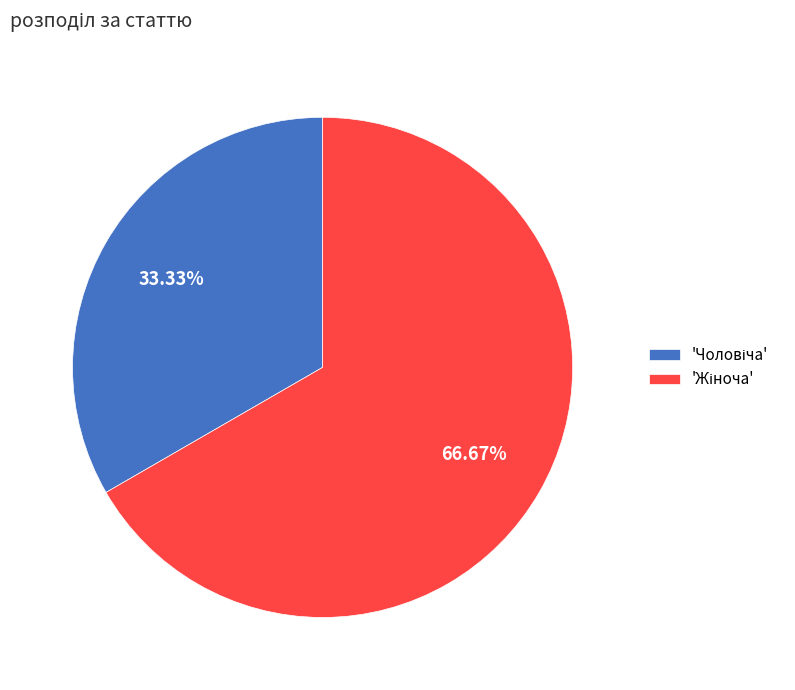

Does any single category account for the majority?

Yes